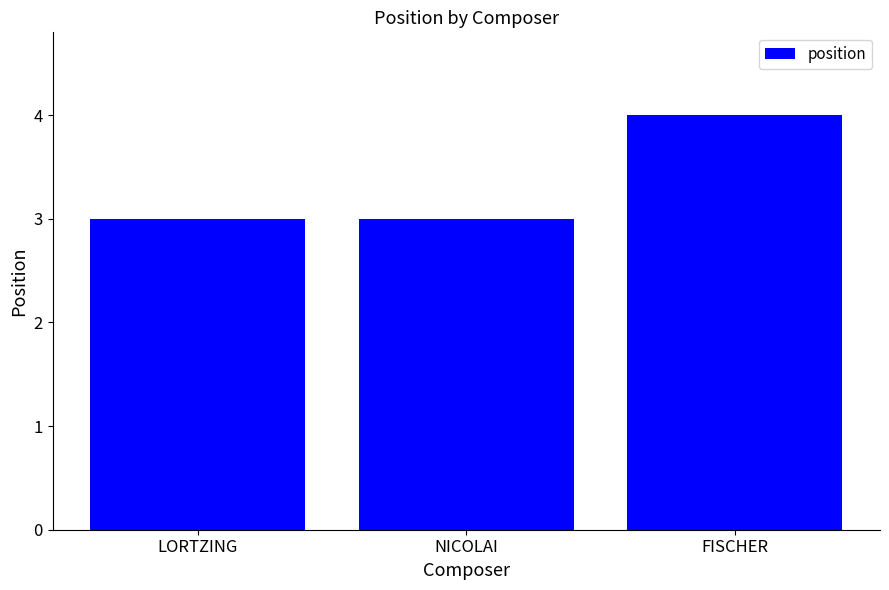

How many categories are shown in the chart?

3